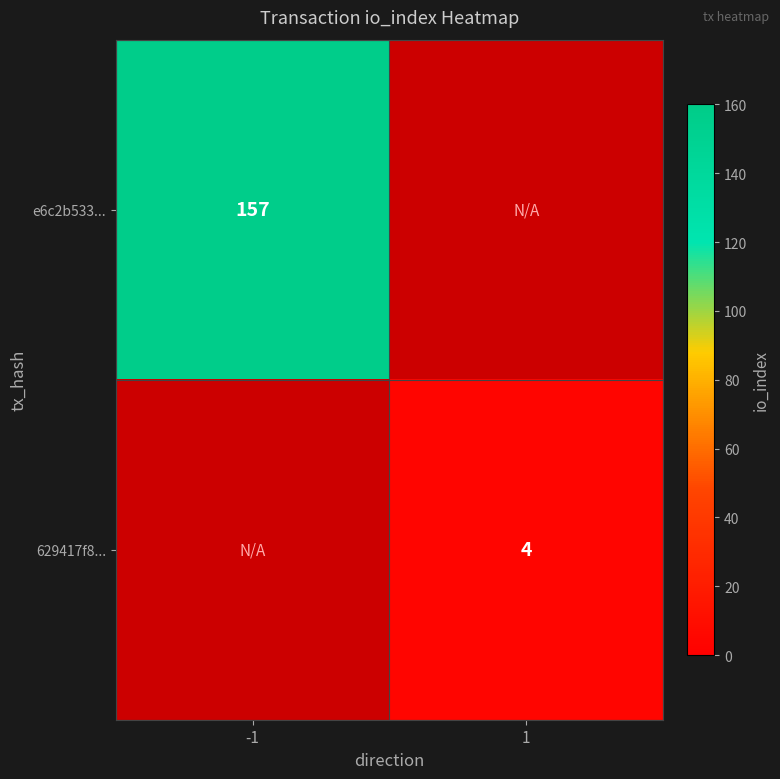

True or false: 629417f8... has a value of 6 at 1.

False